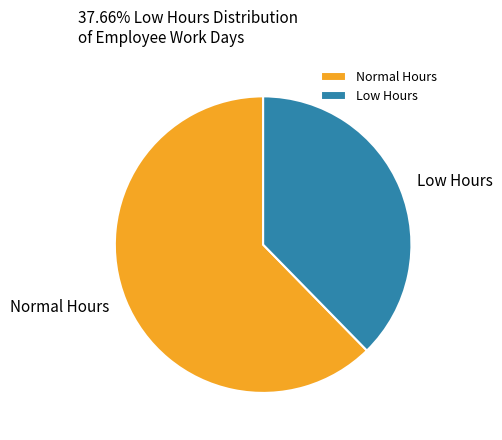

Is it true that Low Hours is 38% of the pie?

True